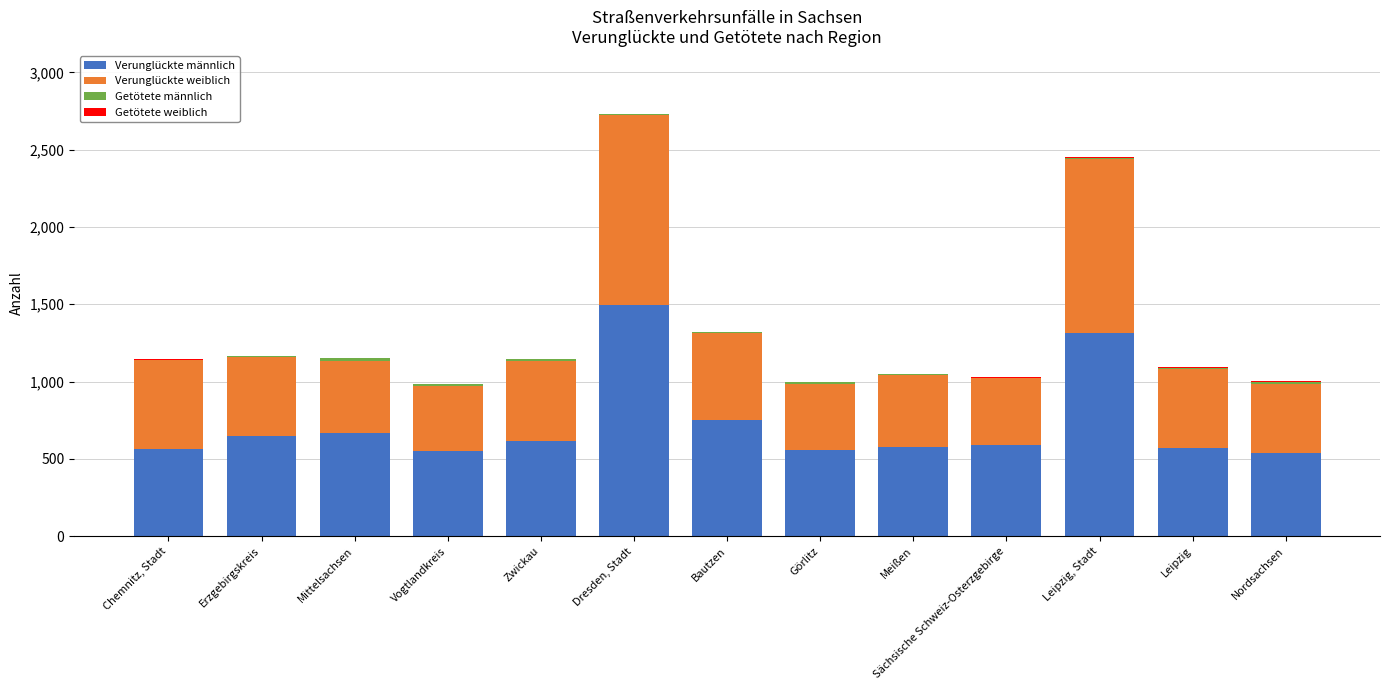

At which category is the sum across all series the highest?

Dresden, Stadt